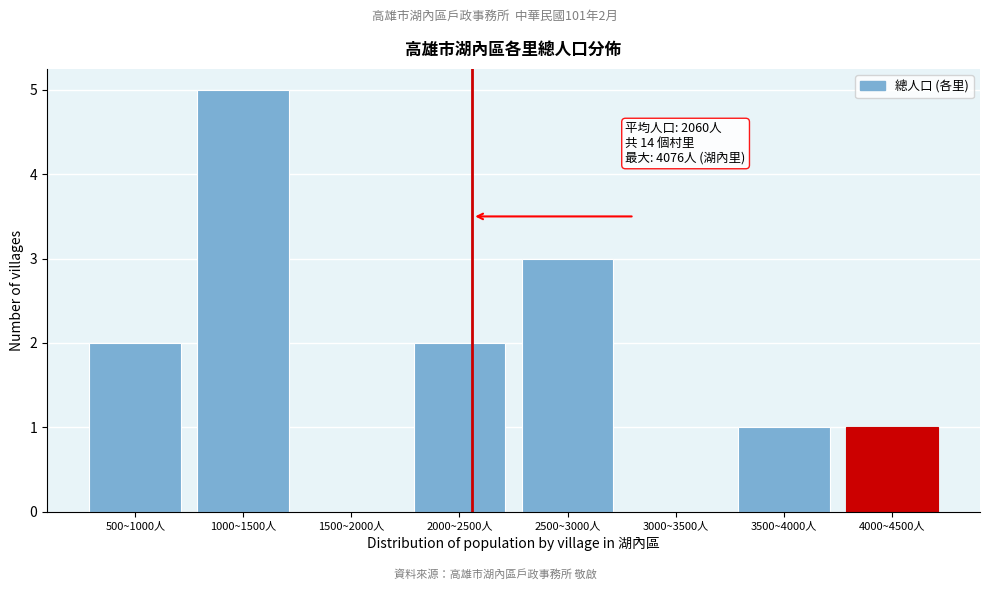

Reading left to right, what are all the values shown in this chart?

500~1000人=2	1000~1500人=5	1500~2000人=0	2000~2500人=2	2500~3000人=3	3000~3500人=0	3500~4000人=1	4000~4500人=1